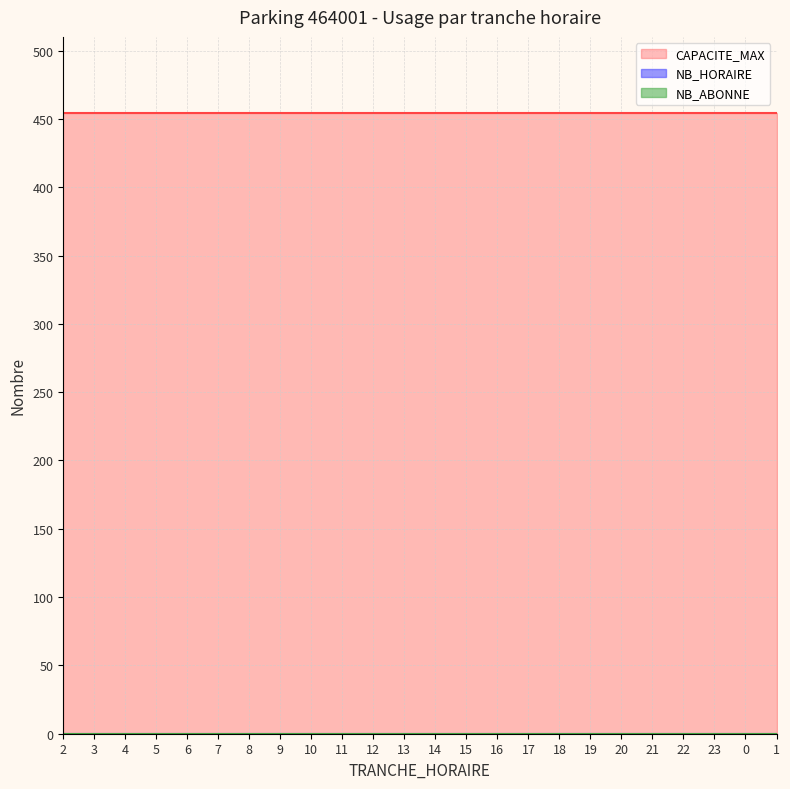

At 12, list the series in order from largest to smallest.

CAPACITE_MAX, NB_HORAIRE, NB_ABONNE